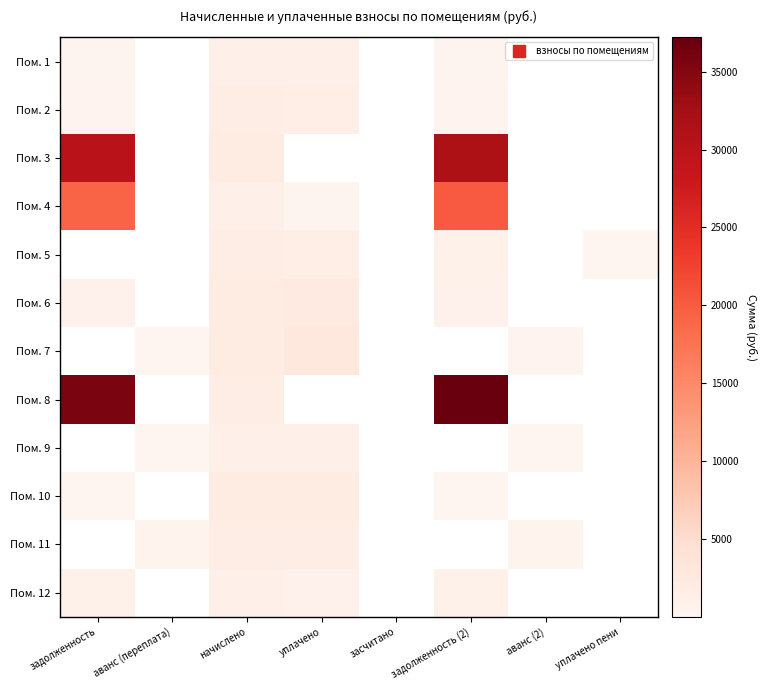

What is the greatest value displayed?

37198.2